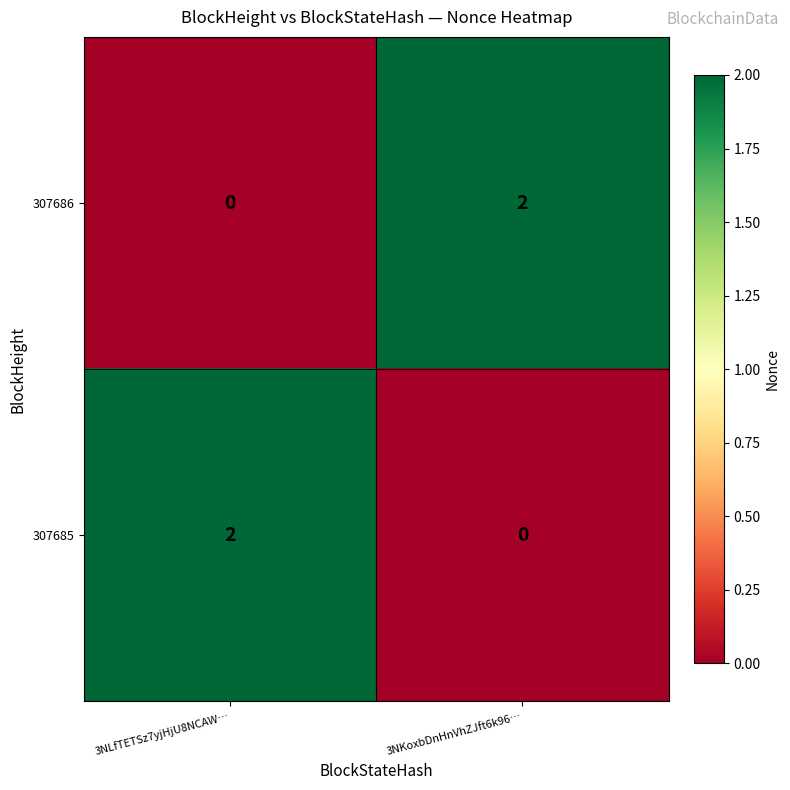

Reading left to right, transcribe all the data shown in this chart.

307686: 3NLfTETSz7yjHjU8NCAW…=0	3NKoxbDnHnVhZJft6k96…=2
307685: 3NLfTETSz7yjHjU8NCAW…=2	3NKoxbDnHnVhZJft6k96…=0